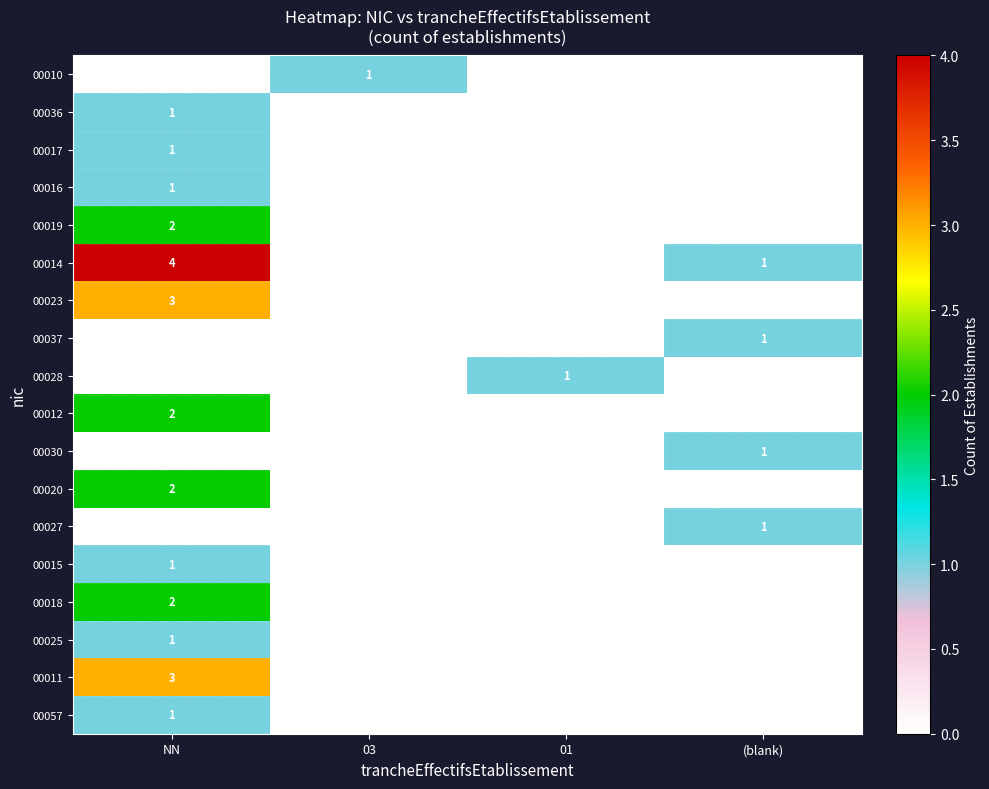

How many values in the 00019 series exceed 0?

1